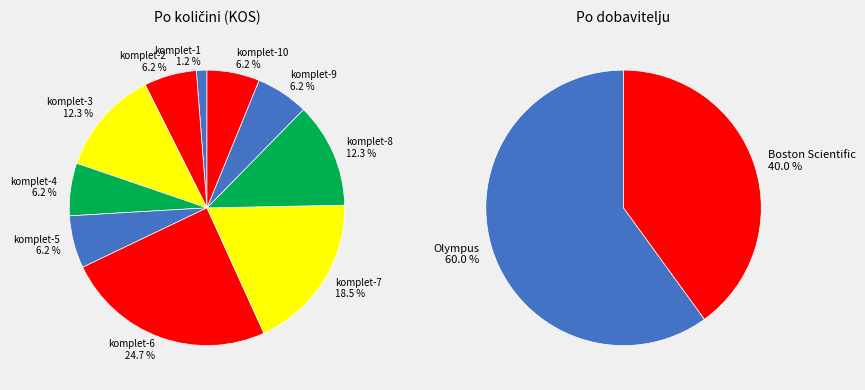

To the nearest percent, what is the average slice percentage?

10%